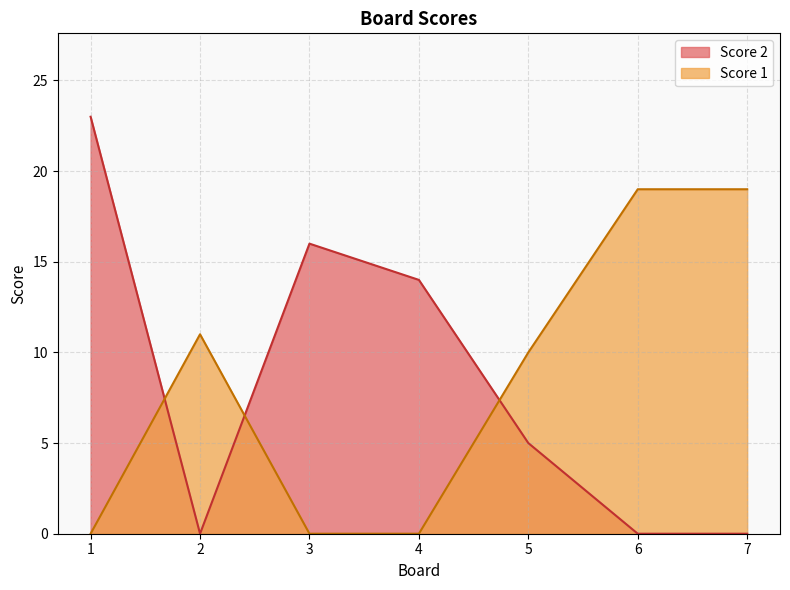

What are all the series names shown in the legend?

Score 2, Score 1